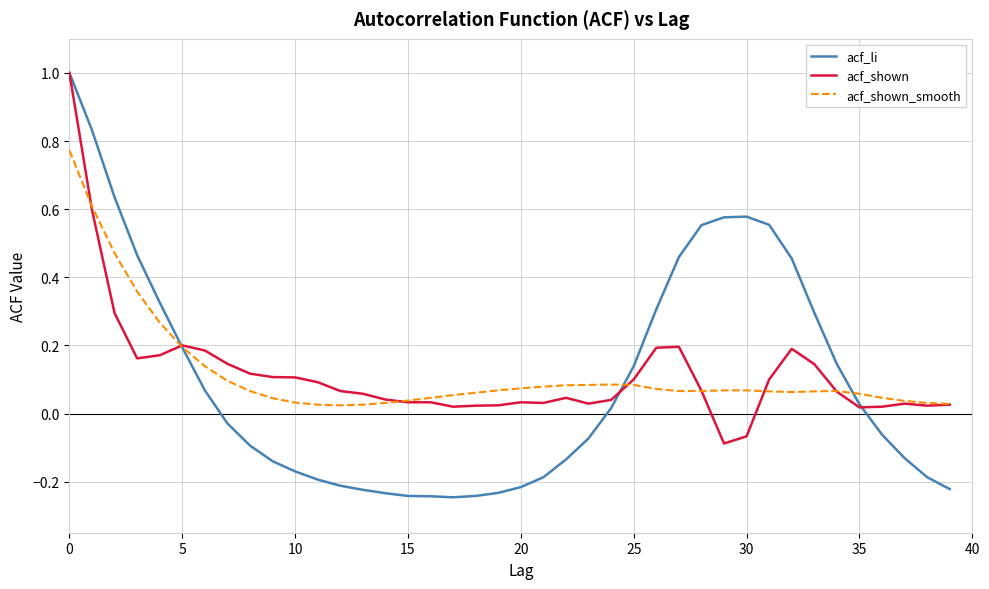

How many intersections are there between acf_shown_smooth and acf_li?

3